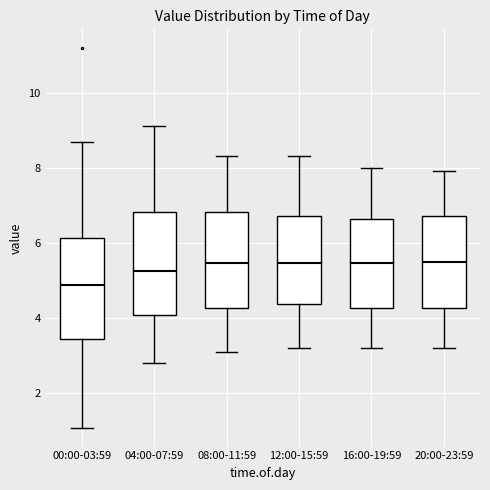

Where is the upper edge of the box for 00:00-03:59 on the y-axis? The values are not printed on the chart, so give them approximately, as read against the axis.

6.2